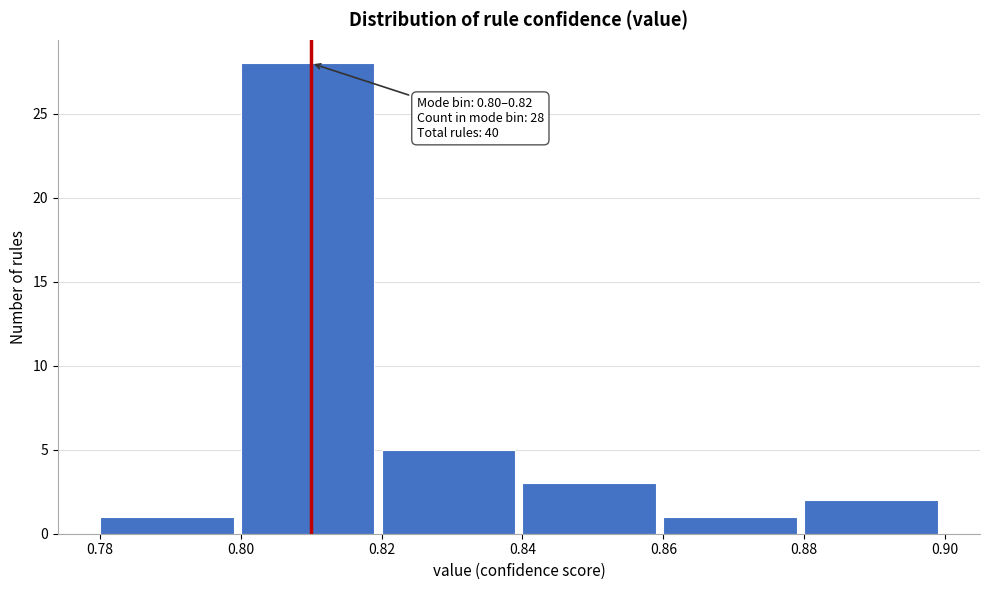

Over which range of the x-axis is the bar tallest?

0.80 to 0.82